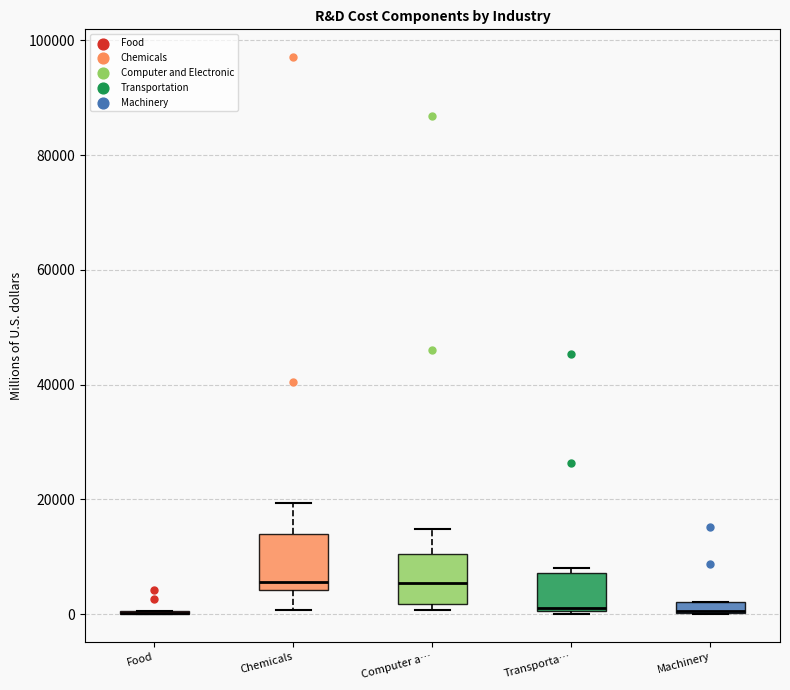

Where does the upper whisker of the box for Chemicals end on the y-axis? The values are not printed on the chart, so give them approximately, as read against the axis.

20000